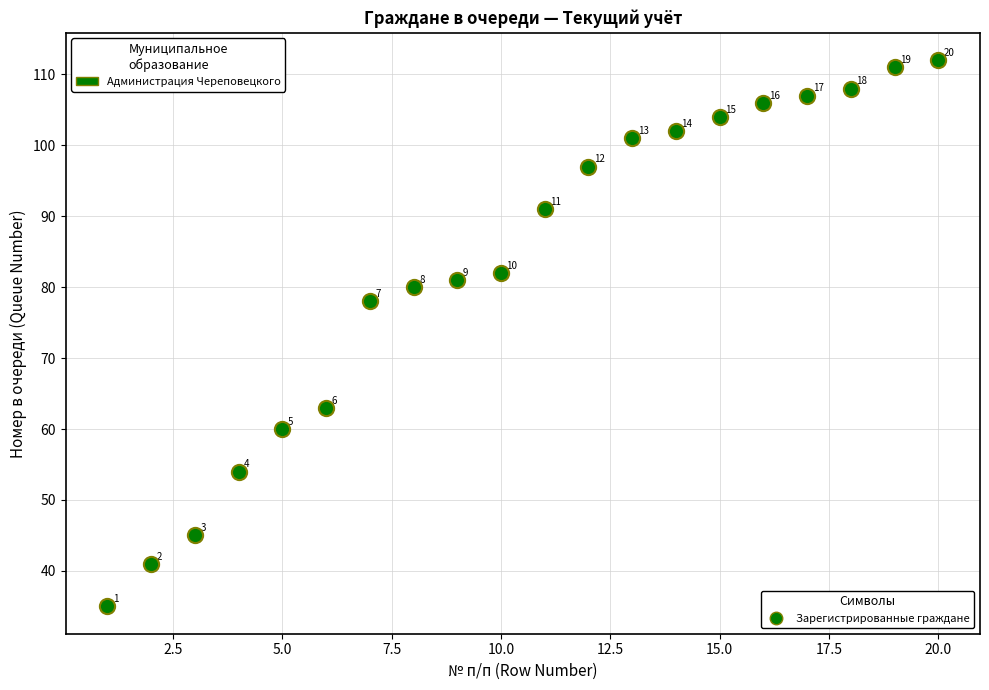

What is the range of Y values (max minus min)?

77